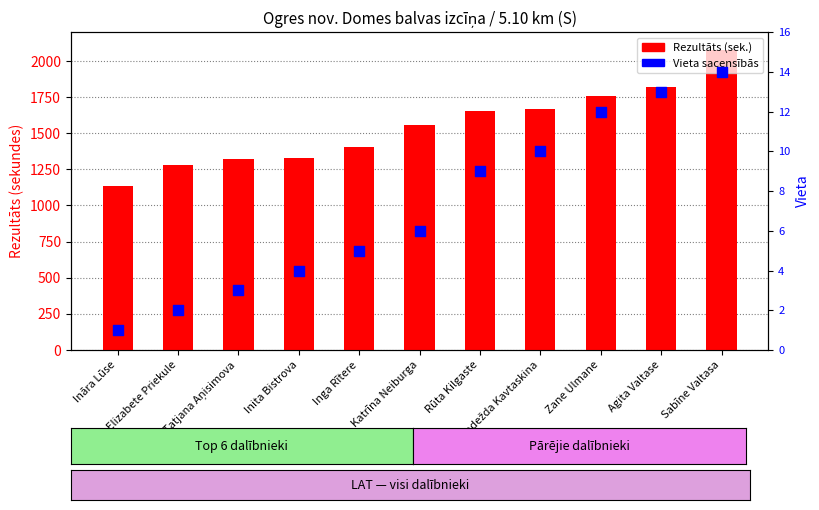

Which series reaches the maximum Y coordinate?

Rezultāts (sek.)